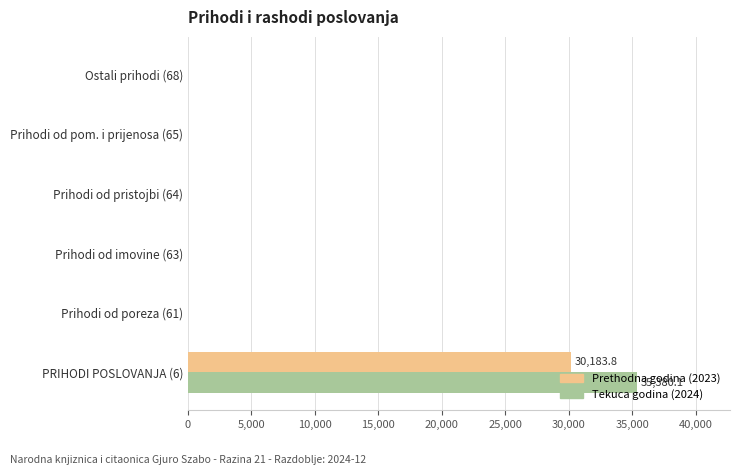

What is the maximum value for Tekuca godina (2024)?

35380.1